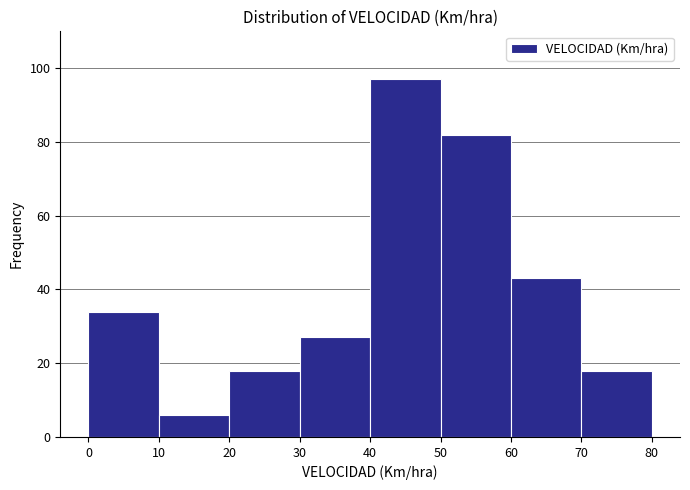

Reading left to right, transcribe this chart: for each bar, give the range it covers on the x-axis and its height. The values are not printed on the chart, so give them approximately, as read against the axis.

0 to 10: 34
10 to 20: 6
20 to 30: 18
30 to 40: 28
40 to 50: 98
50 to 60: 82
60 to 70: 44
70 to 80: 18